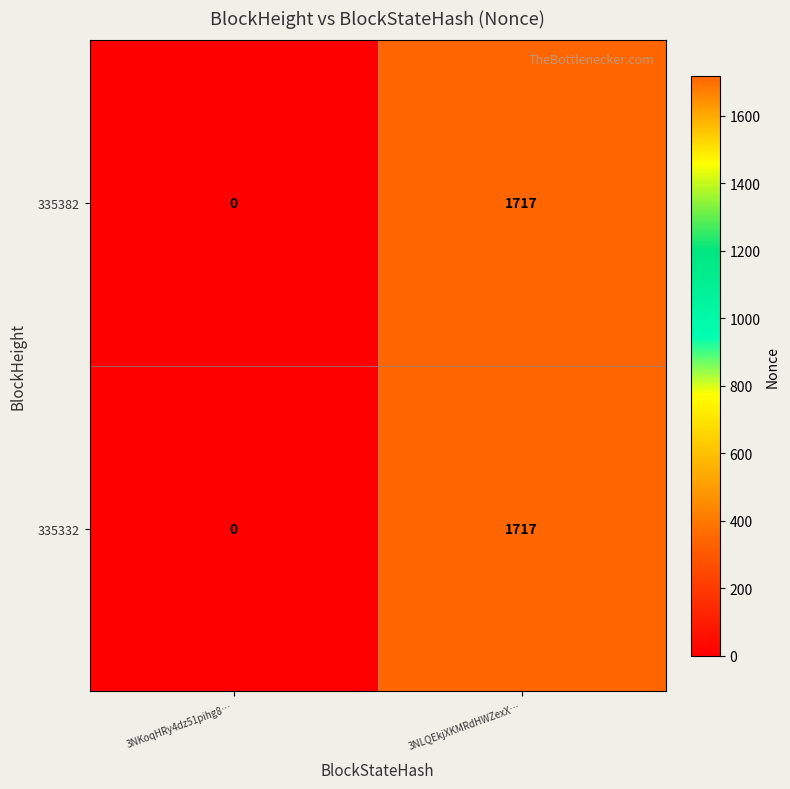

What is the sum of the 335332 values at 3NLQEkjXKMRdHWZexX… and 3NKoqHRy4dz51pihg8…?

1717